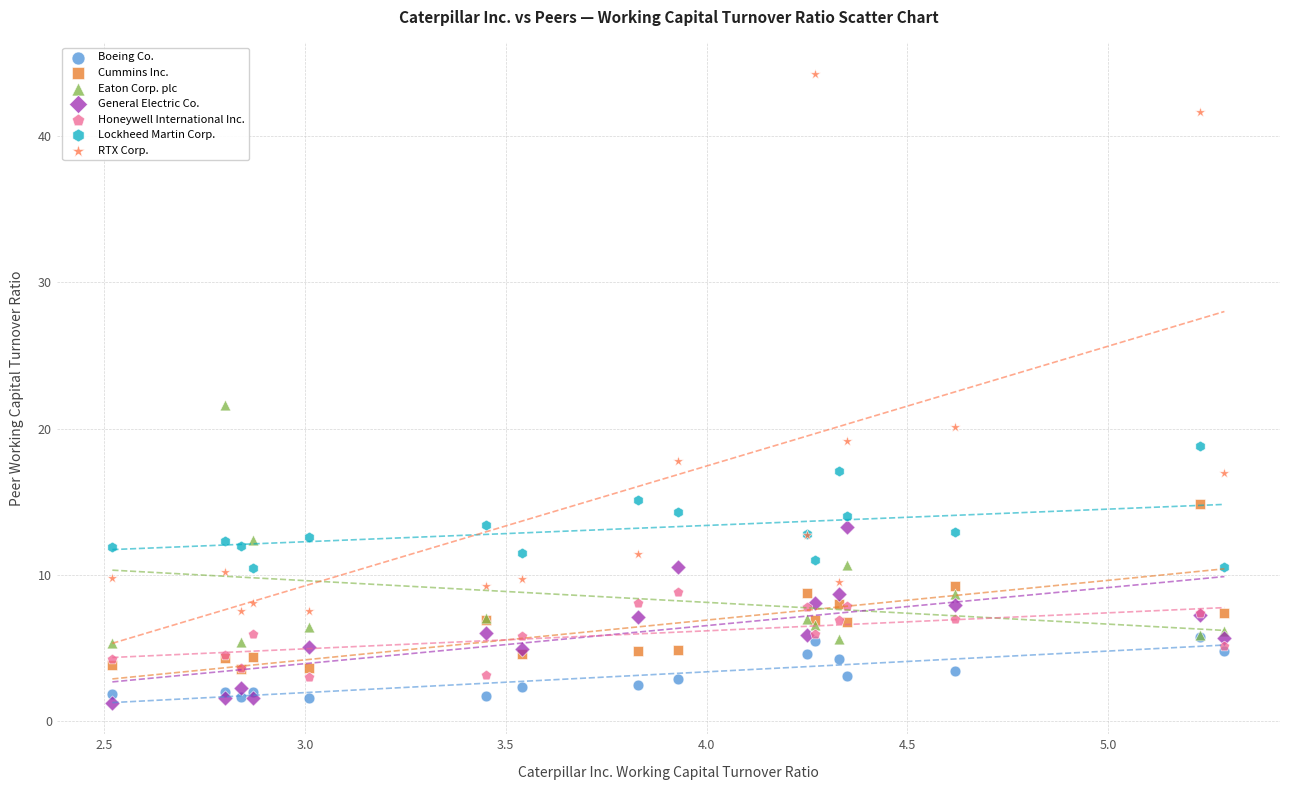

Which series has the largest Y range (max minus min)?

RTX Corp.